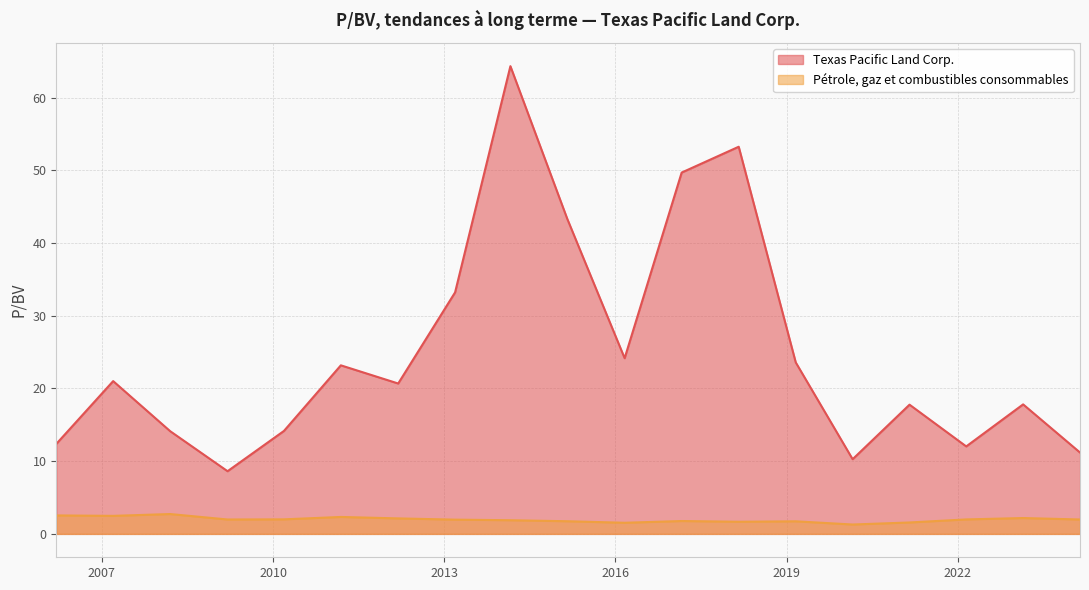

Is the value of Pétrole, gaz et combustibles consommables at 2017-02-28 greater than the value of Texas Pacific Land Corp. at 2018-02-28?

No